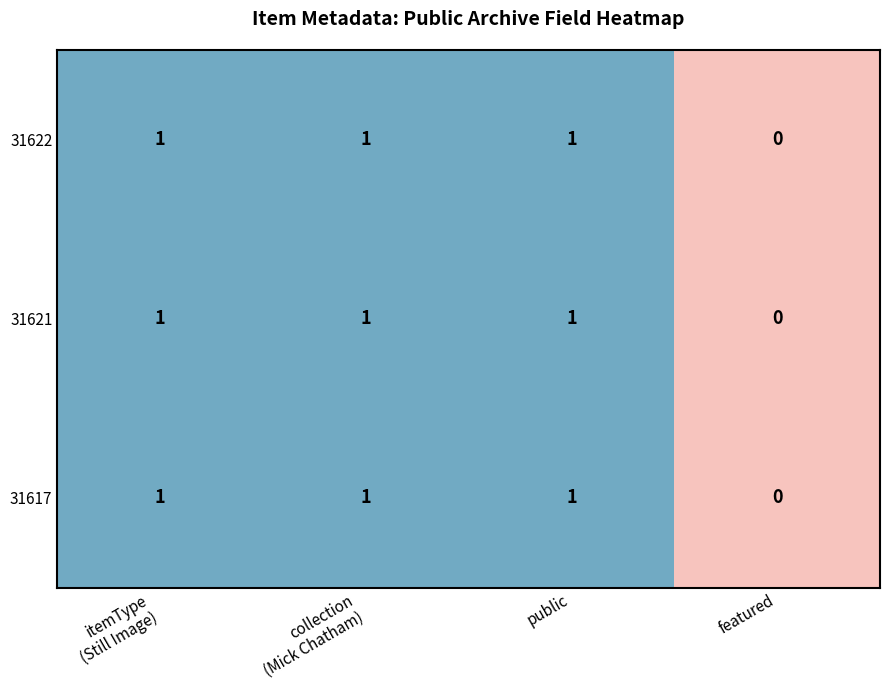

How many values in the 31621 series are below 1?

1